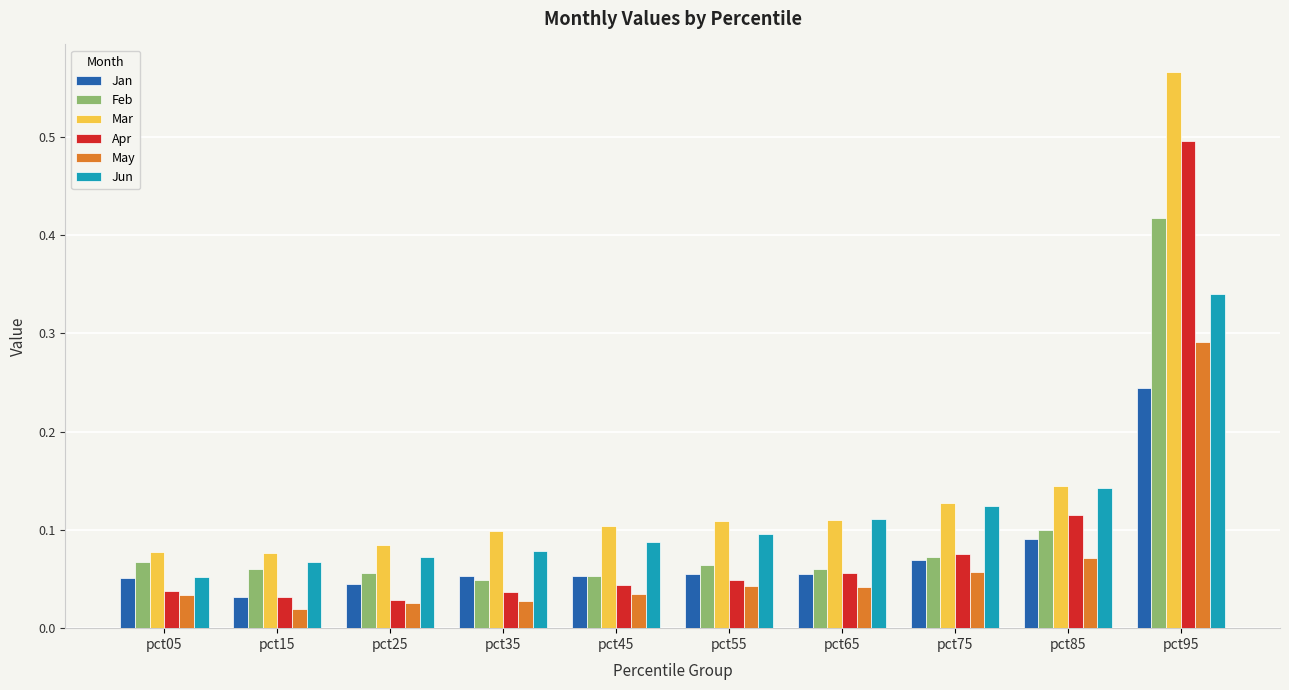

The Apr series shows 0.2 at pct85. True or false?

False